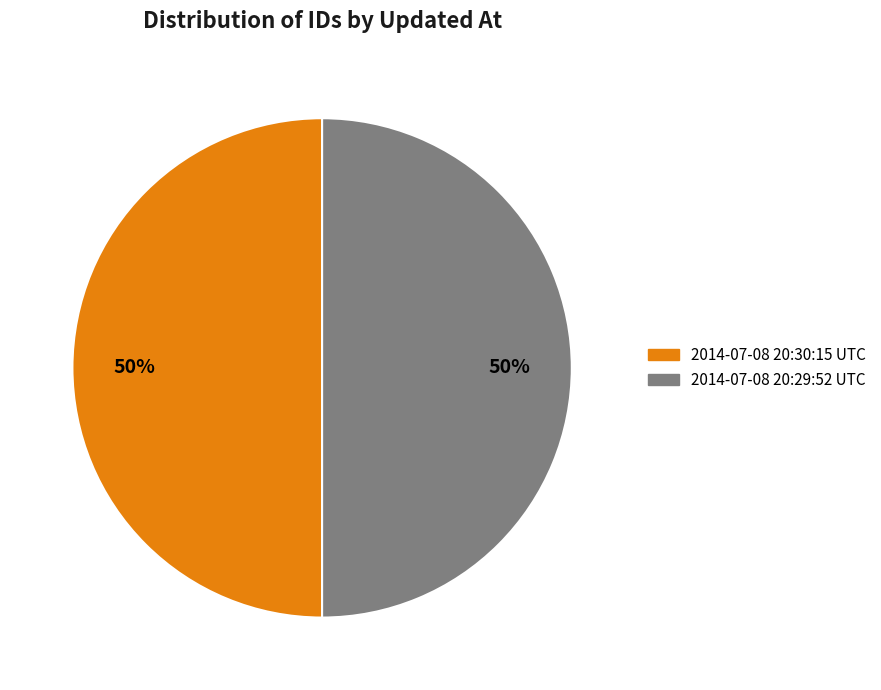

Is the sum of 2014-07-08 20:29:52 UTC and 2014-07-08 20:30:15 UTC greater than half?

Yes